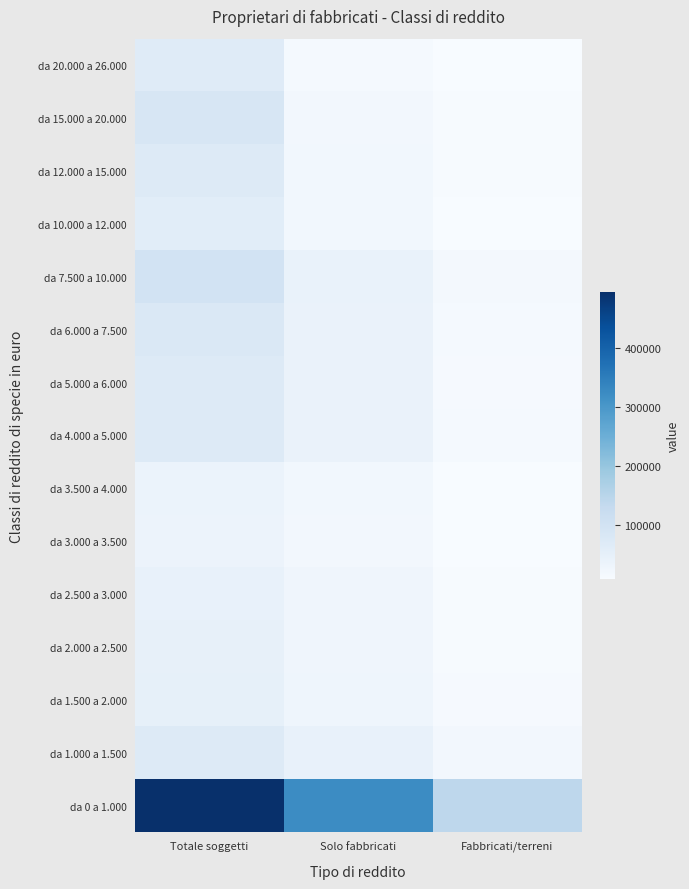

At how many categories does at least one series exceed 413253?

1